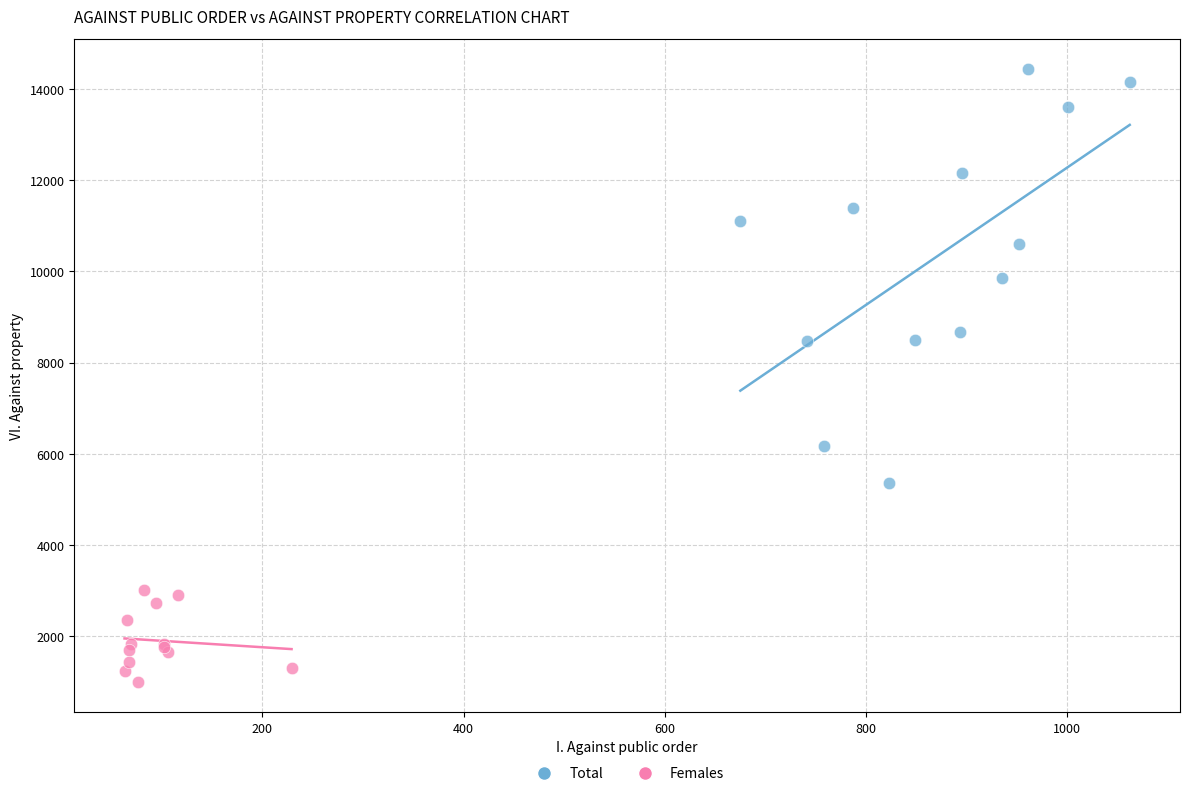

Which series reaches the minimum Y coordinate?

Females